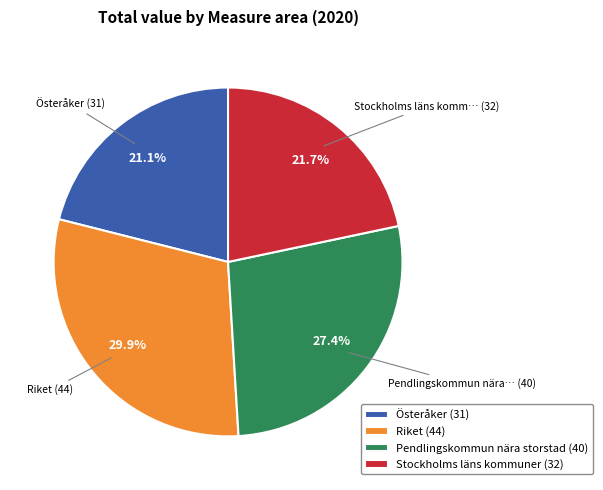

What is the largest slice in the pie chart?

Riket